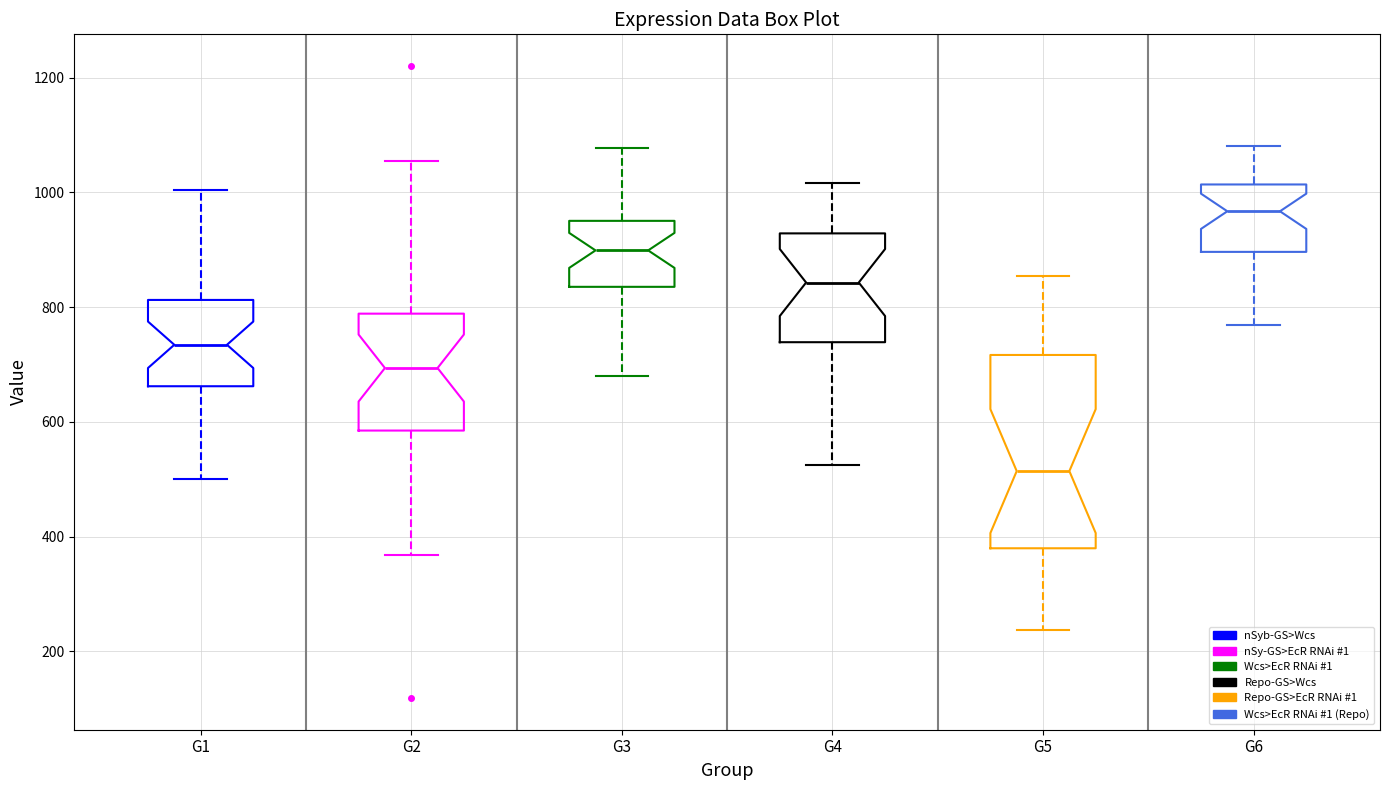

Reading left to right, read every box against the y-axis: the position of its median line, the range the box covers, and the ends of its whiskers. The values are not printed on the chart, so give them approximately, as read against the axis.

G1: median 740, box 660 to 820, whiskers 500 to 1000
G2: median 700, box 580 to 780, whiskers 360 to 1060
G3: median 900, box 840 to 960, whiskers 680 to 1080
G4: median 840, box 740 to 920, whiskers 520 to 1020
G5: median 520, box 380 to 720, whiskers 240 to 860
G6: median 960, box 900 to 1020, whiskers 760 to 1080